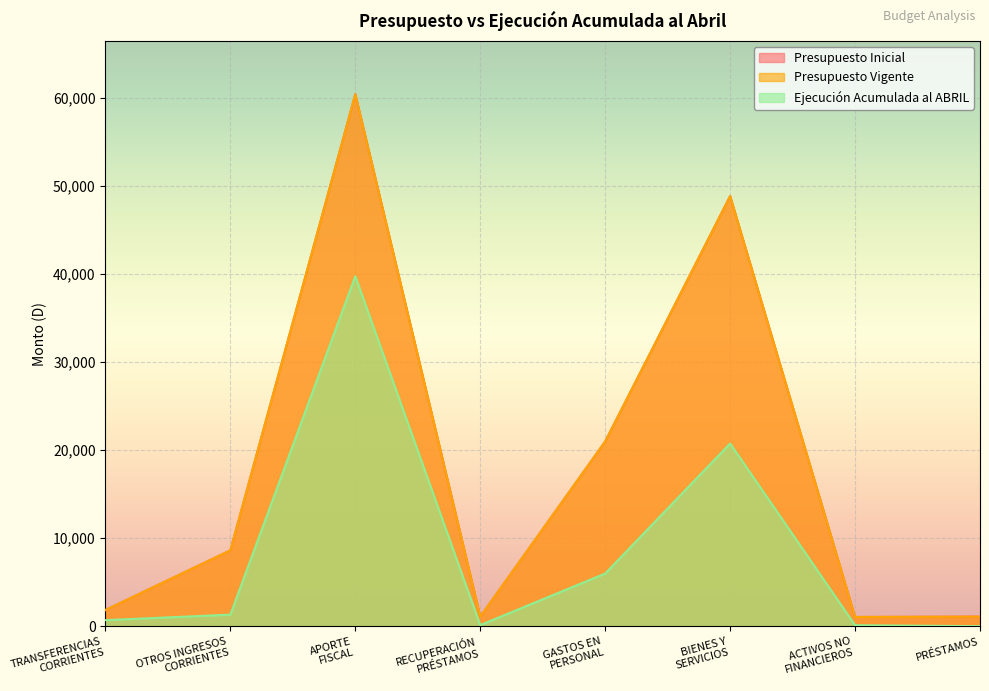

Does the chart display data point markers on the line(s)?

No